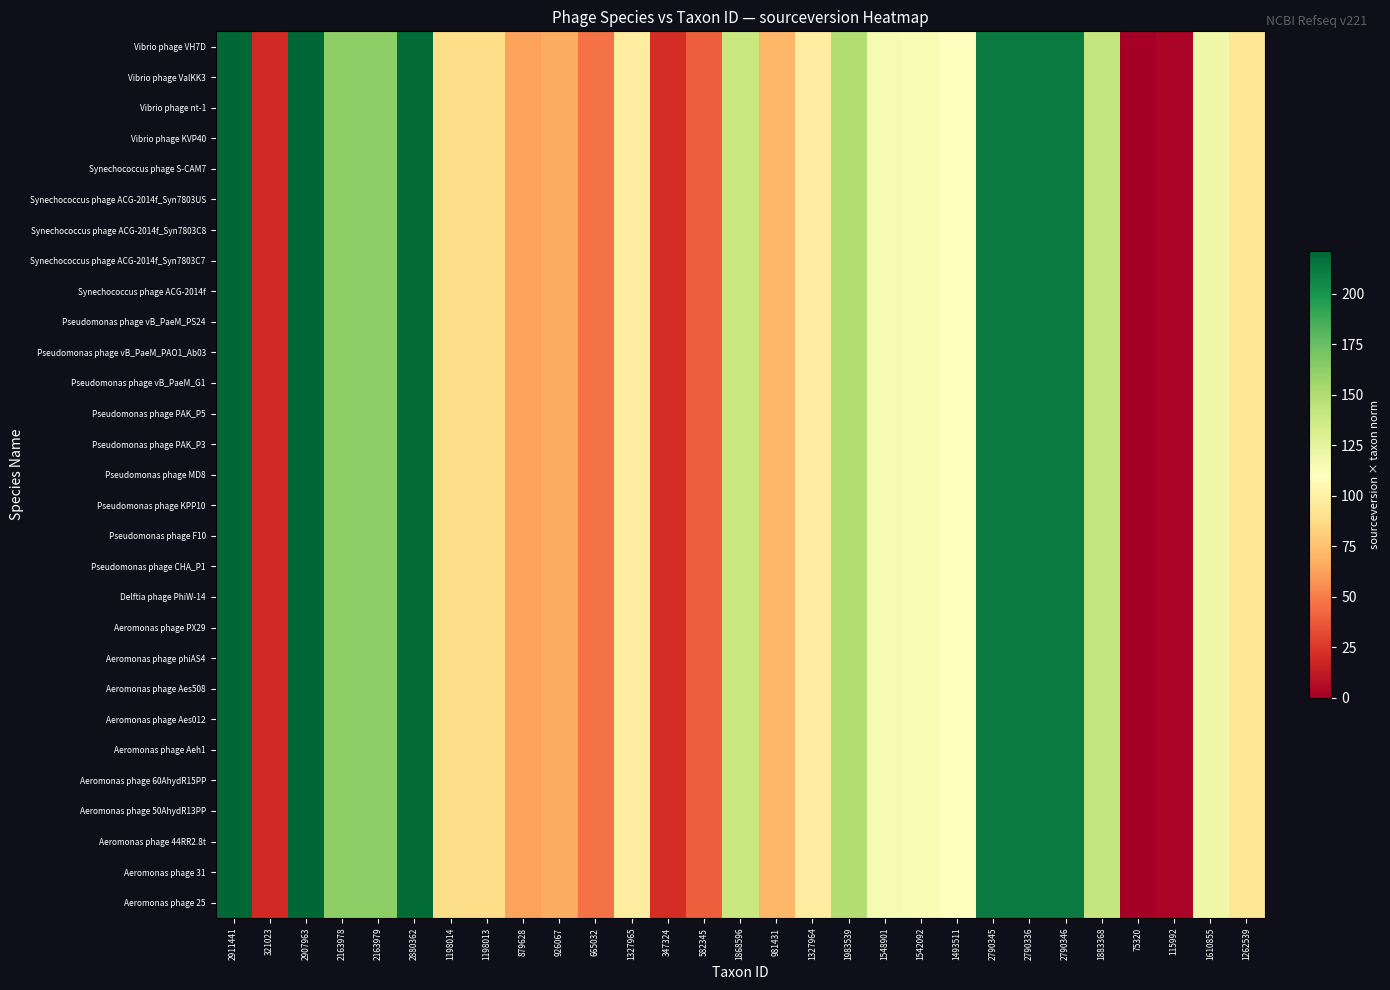

Reading left to right, list all the values displayed in this chart.

Aeromonas phage 25: 2911441=221.0	321023=19.1	2907963=220.7	2163978=162.8	2163979=162.8	2880362=218.6	1198014=87.5	1198013=87.5	879628=62.7	926067=66.3	665032=46.0	1327965=97.6	347324=21.2	582345=39.5	1868596=139.7	981431=70.6	1327964=97.6	1983539=148.7	1548901=114.8	1542092=114.3	1493511=110.5	2790345=211.6	2790336=211.6	2790346=211.6	1883368=140.9	75320=0.0	115992=3.2	1610855=119.7	1262539=92.5
Aeromonas phage 31: 2911441=221.0	321023=19.1	2907963=220.7	2163978=162.8	2163979=162.8	2880362=218.6	1198014=87.5	1198013=87.5	879628=62.7	926067=66.3	665032=46.0	1327965=97.6	347324=21.2	582345=39.5	1868596=139.7	981431=70.6	1327964=97.6	1983539=148.7	1548901=114.8	1542092=114.3	1493511=110.5	2790345=211.6	2790336=211.6	2790346=211.6	1883368=140.9	75320=0.0	115992=3.2	1610855=119.7	1262539=92.5
Aeromonas phage 44RR2.8t: 2911441=221.0	321023=19.1	2907963=220.7	2163978=162.8	2163979=162.8	2880362=218.6	1198014=87.5	1198013=87.5	879628=62.7	926067=66.3	665032=46.0	1327965=97.6	347324=21.2	582345=39.5	1868596=139.7	981431=70.6	1327964=97.6	1983539=148.7	1548901=114.8	1542092=114.3	1493511=110.5	2790345=211.6	2790336=211.6	2790346=211.6	1883368=140.9	75320=0.0	115992=3.2	1610855=119.7	1262539=92.5
Aeromonas phage 50AhydR13PP: 2911441=221.0	321023=19.1	2907963=220.7	2163978=162.8	2163979=162.8	2880362=218.6	1198014=87.5	1198013=87.5	879628=62.7	926067=66.3	665032=46.0	1327965=97.6	347324=21.2	582345=39.5	1868596=139.7	981431=70.6	1327964=97.6	1983539=148.7	1548901=114.8	1542092=114.3	1493511=110.5	2790345=211.6	2790336=211.6	2790346=211.6	1883368=140.9	75320=0.0	115992=3.2	1610855=119.7	1262539=92.5
Aeromonas phage 60AhydR15PP: 2911441=221.0	321023=19.1	2907963=220.7	2163978=162.8	2163979=162.8	2880362=218.6	1198014=87.5	1198013=87.5	879628=62.7	926067=66.3	665032=46.0	1327965=97.6	347324=21.2	582345=39.5	1868596=139.7	981431=70.6	1327964=97.6	1983539=148.7	1548901=114.8	1542092=114.3	1493511=110.5	2790345=211.6	2790336=211.6	2790346=211.6	1883368=140.9	75320=0.0	115992=3.2	1610855=119.7	1262539=92.5
Aeromonas phage Aeh1: 2911441=221.0	321023=19.1	2907963=220.7	2163978=162.8	2163979=162.8	2880362=218.6	1198014=87.5	1198013=87.5	879628=62.7	926067=66.3	665032=46.0	1327965=97.6	347324=21.2	582345=39.5	1868596=139.7	981431=70.6	1327964=97.6	1983539=148.7	1548901=114.8	1542092=114.3	1493511=110.5	2790345=211.6	2790336=211.6	2790346=211.6	1883368=140.9	75320=0.0	115992=3.2	1610855=119.7	1262539=92.5
Aeromonas phage Aes012: 2911441=221.0	321023=19.1	2907963=220.7	2163978=162.8	2163979=162.8	2880362=218.6	1198014=87.5	1198013=87.5	879628=62.7	926067=66.3	665032=46.0	1327965=97.6	347324=21.2	582345=39.5	1868596=139.7	981431=70.6	1327964=97.6	1983539=148.7	1548901=114.8	1542092=114.3	1493511=110.5	2790345=211.6	2790336=211.6	2790346=211.6	1883368=140.9	75320=0.0	115992=3.2	1610855=119.7	1262539=92.5
Aeromonas phage Aes508: 2911441=221.0	321023=19.1	2907963=220.7	2163978=162.8	2163979=162.8	2880362=218.6	1198014=87.5	1198013=87.5	879628=62.7	926067=66.3	665032=46.0	1327965=97.6	347324=21.2	582345=39.5	1868596=139.7	981431=70.6	1327964=97.6	1983539=148.7	1548901=114.8	1542092=114.3	1493511=110.5	2790345=211.6	2790336=211.6	2790346=211.6	1883368=140.9	75320=0.0	115992=3.2	1610855=119.7	1262539=92.5
Aeromonas phage phiAS4: 2911441=221.0	321023=19.1	2907963=220.7	2163978=162.8	2163979=162.8	2880362=218.6	1198014=87.5	1198013=87.5	879628=62.7	926067=66.3	665032=46.0	1327965=97.6	347324=21.2	582345=39.5	1868596=139.7	981431=70.6	1327964=97.6	1983539=148.7	1548901=114.8	1542092=114.3	1493511=110.5	2790345=211.6	2790336=211.6	2790346=211.6	1883368=140.9	75320=0.0	115992=3.2	1610855=119.7	1262539=92.5
Aeromonas phage PX29: 2911441=221.0	321023=19.1	2907963=220.7	2163978=162.8	2163979=162.8	2880362=218.6	1198014=87.5	1198013=87.5	879628=62.7	926067=66.3	665032=46.0	1327965=97.6	347324=21.2	582345=39.5	1868596=139.7	981431=70.6	1327964=97.6	1983539=148.7	1548901=114.8	1542092=114.3	1493511=110.5	2790345=211.6	2790336=211.6	2790346=211.6	1883368=140.9	75320=0.0	115992=3.2	1610855=119.7	1262539=92.5
Delftia phage PhiW-14: 2911441=221.0	321023=19.1	2907963=220.7	2163978=162.8	2163979=162.8	2880362=218.6	1198014=87.5	1198013=87.5	879628=62.7	926067=66.3	665032=46.0	1327965=97.6	347324=21.2	582345=39.5	1868596=139.7	981431=70.6	1327964=97.6	1983539=148.7	1548901=114.8	1542092=114.3	1493511=110.5	2790345=211.6	2790336=211.6	2790346=211.6	1883368=140.9	75320=0.0	115992=3.2	1610855=119.7	1262539=92.5
Pseudomonas phage CHA_P1: 2911441=221.0	321023=19.1	2907963=220.7	2163978=162.8	2163979=162.8	2880362=218.6	1198014=87.5	1198013=87.5	879628=62.7	926067=66.3	665032=46.0	1327965=97.6	347324=21.2	582345=39.5	1868596=139.7	981431=70.6	1327964=97.6	1983539=148.7	1548901=114.8	1542092=114.3	1493511=110.5	2790345=211.6	2790336=211.6	2790346=211.6	1883368=140.9	75320=0.0	115992=3.2	1610855=119.7	1262539=92.5
Pseudomonas phage F10: 2911441=221.0	321023=19.1	2907963=220.7	2163978=162.8	2163979=162.8	2880362=218.6	1198014=87.5	1198013=87.5	879628=62.7	926067=66.3	665032=46.0	1327965=97.6	347324=21.2	582345=39.5	1868596=139.7	981431=70.6	1327964=97.6	1983539=148.7	1548901=114.8	1542092=114.3	1493511=110.5	2790345=211.6	2790336=211.6	2790346=211.6	1883368=140.9	75320=0.0	115992=3.2	1610855=119.7	1262539=92.5
Pseudomonas phage KPP10: 2911441=221.0	321023=19.1	2907963=220.7	2163978=162.8	2163979=162.8	2880362=218.6	1198014=87.5	1198013=87.5	879628=62.7	926067=66.3	665032=46.0	1327965=97.6	347324=21.2	582345=39.5	1868596=139.7	981431=70.6	1327964=97.6	1983539=148.7	1548901=114.8	1542092=114.3	1493511=110.5	2790345=211.6	2790336=211.6	2790346=211.6	1883368=140.9	75320=0.0	115992=3.2	1610855=119.7	1262539=92.5
Pseudomonas phage MD8: 2911441=221.0	321023=19.1	2907963=220.7	2163978=162.8	2163979=162.8	2880362=218.6	1198014=87.5	1198013=87.5	879628=62.7	926067=66.3	665032=46.0	1327965=97.6	347324=21.2	582345=39.5	1868596=139.7	981431=70.6	1327964=97.6	1983539=148.7	1548901=114.8	1542092=114.3	1493511=110.5	2790345=211.6	2790336=211.6	2790346=211.6	1883368=140.9	75320=0.0	115992=3.2	1610855=119.7	1262539=92.5
Pseudomonas phage PAK_P3: 2911441=221.0	321023=19.1	2907963=220.7	2163978=162.8	2163979=162.8	2880362=218.6	1198014=87.5	1198013=87.5	879628=62.7	926067=66.3	665032=46.0	1327965=97.6	347324=21.2	582345=39.5	1868596=139.7	981431=70.6	1327964=97.6	1983539=148.7	1548901=114.8	1542092=114.3	1493511=110.5	2790345=211.6	2790336=211.6	2790346=211.6	1883368=140.9	75320=0.0	115992=3.2	1610855=119.7	1262539=92.5
Pseudomonas phage PAK_P5: 2911441=221.0	321023=19.1	2907963=220.7	2163978=162.8	2163979=162.8	2880362=218.6	1198014=87.5	1198013=87.5	879628=62.7	926067=66.3	665032=46.0	1327965=97.6	347324=21.2	582345=39.5	1868596=139.7	981431=70.6	1327964=97.6	1983539=148.7	1548901=114.8	1542092=114.3	1493511=110.5	2790345=211.6	2790336=211.6	2790346=211.6	1883368=140.9	75320=0.0	115992=3.2	1610855=119.7	1262539=92.5
Pseudomonas phage vB_PaeM_G1: 2911441=221.0	321023=19.1	2907963=220.7	2163978=162.8	2163979=162.8	2880362=218.6	1198014=87.5	1198013=87.5	879628=62.7	926067=66.3	665032=46.0	1327965=97.6	347324=21.2	582345=39.5	1868596=139.7	981431=70.6	1327964=97.6	1983539=148.7	1548901=114.8	1542092=114.3	1493511=110.5	2790345=211.6	2790336=211.6	2790346=211.6	1883368=140.9	75320=0.0	115992=3.2	1610855=119.7	1262539=92.5
Pseudomonas phage vB_PaeM_PAO1_Ab03: 2911441=221.0	321023=19.1	2907963=220.7	2163978=162.8	2163979=162.8	2880362=218.6	1198014=87.5	1198013=87.5	879628=62.7	926067=66.3	665032=46.0	1327965=97.6	347324=21.2	582345=39.5	1868596=139.7	981431=70.6	1327964=97.6	1983539=148.7	1548901=114.8	1542092=114.3	1493511=110.5	2790345=211.6	2790336=211.6	2790346=211.6	1883368=140.9	75320=0.0	115992=3.2	1610855=119.7	1262539=92.5
Pseudomonas phage vB_PaeM_PS24: 2911441=221.0	321023=19.1	2907963=220.7	2163978=162.8	2163979=162.8	2880362=218.6	1198014=87.5	1198013=87.5	879628=62.7	926067=66.3	665032=46.0	1327965=97.6	347324=21.2	582345=39.5	1868596=139.7	981431=70.6	1327964=97.6	1983539=148.7	1548901=114.8	1542092=114.3	1493511=110.5	2790345=211.6	2790336=211.6	2790346=211.6	1883368=140.9	75320=0.0	115992=3.2	1610855=119.7	1262539=92.5
Synechococcus phage ACG-2014f: 2911441=221.0	321023=19.1	2907963=220.7	2163978=162.8	2163979=162.8	2880362=218.6	1198014=87.5	1198013=87.5	879628=62.7	926067=66.3	665032=46.0	1327965=97.6	347324=21.2	582345=39.5	1868596=139.7	981431=70.6	1327964=97.6	1983539=148.7	1548901=114.8	1542092=114.3	1493511=110.5	2790345=211.6	2790336=211.6	2790346=211.6	1883368=140.9	75320=0.0	115992=3.2	1610855=119.7	1262539=92.5
Synechococcus phage ACG-2014f_Syn7803C7: 2911441=221.0	321023=19.1	2907963=220.7	2163978=162.8	2163979=162.8	2880362=218.6	1198014=87.5	1198013=87.5	879628=62.7	926067=66.3	665032=46.0	1327965=97.6	347324=21.2	582345=39.5	1868596=139.7	981431=70.6	1327964=97.6	1983539=148.7	1548901=114.8	1542092=114.3	1493511=110.5	2790345=211.6	2790336=211.6	2790346=211.6	1883368=140.9	75320=0.0	115992=3.2	1610855=119.7	1262539=92.5
Synechococcus phage ACG-2014f_Syn7803C8: 2911441=221.0	321023=19.1	2907963=220.7	2163978=162.8	2163979=162.8	2880362=218.6	1198014=87.5	1198013=87.5	879628=62.7	926067=66.3	665032=46.0	1327965=97.6	347324=21.2	582345=39.5	1868596=139.7	981431=70.6	1327964=97.6	1983539=148.7	1548901=114.8	1542092=114.3	1493511=110.5	2790345=211.6	2790336=211.6	2790346=211.6	1883368=140.9	75320=0.0	115992=3.2	1610855=119.7	1262539=92.5
Synechococcus phage ACG-2014f_Syn7803US: 2911441=221.0	321023=19.1	2907963=220.7	2163978=162.8	2163979=162.8	2880362=218.6	1198014=87.5	1198013=87.5	879628=62.7	926067=66.3	665032=46.0	1327965=97.6	347324=21.2	582345=39.5	1868596=139.7	981431=70.6	1327964=97.6	1983539=148.7	1548901=114.8	1542092=114.3	1493511=110.5	2790345=211.6	2790336=211.6	2790346=211.6	1883368=140.9	75320=0.0	115992=3.2	1610855=119.7	1262539=92.5
Synechococcus phage S-CAM7: 2911441=221.0	321023=19.1	2907963=220.7	2163978=162.8	2163979=162.8	2880362=218.6	1198014=87.5	1198013=87.5	879628=62.7	926067=66.3	665032=46.0	1327965=97.6	347324=21.2	582345=39.5	1868596=139.7	981431=70.6	1327964=97.6	1983539=148.7	1548901=114.8	1542092=114.3	1493511=110.5	2790345=211.6	2790336=211.6	2790346=211.6	1883368=140.9	75320=0.0	115992=3.2	1610855=119.7	1262539=92.5
Vibrio phage KVP40: 2911441=221.0	321023=19.1	2907963=220.7	2163978=162.8	2163979=162.8	2880362=218.6	1198014=87.5	1198013=87.5	879628=62.7	926067=66.3	665032=46.0	1327965=97.6	347324=21.2	582345=39.5	1868596=139.7	981431=70.6	1327964=97.6	1983539=148.7	1548901=114.8	1542092=114.3	1493511=110.5	2790345=211.6	2790336=211.6	2790346=211.6	1883368=140.9	75320=0.0	115992=3.2	1610855=119.7	1262539=92.5
Vibrio phage nt-1: 2911441=221.0	321023=19.1	2907963=220.7	2163978=162.8	2163979=162.8	2880362=218.6	1198014=87.5	1198013=87.5	879628=62.7	926067=66.3	665032=46.0	1327965=97.6	347324=21.2	582345=39.5	1868596=139.7	981431=70.6	1327964=97.6	1983539=148.7	1548901=114.8	1542092=114.3	1493511=110.5	2790345=211.6	2790336=211.6	2790346=211.6	1883368=140.9	75320=0.0	115992=3.2	1610855=119.7	1262539=92.5
Vibrio phage ValKK3: 2911441=221.0	321023=19.1	2907963=220.7	2163978=162.8	2163979=162.8	2880362=218.6	1198014=87.5	1198013=87.5	879628=62.7	926067=66.3	665032=46.0	1327965=97.6	347324=21.2	582345=39.5	1868596=139.7	981431=70.6	1327964=97.6	1983539=148.7	1548901=114.8	1542092=114.3	1493511=110.5	2790345=211.6	2790336=211.6	2790346=211.6	1883368=140.9	75320=0.0	115992=3.2	1610855=119.7	1262539=92.5
Vibrio phage VH7D: 2911441=221.0	321023=19.1	2907963=220.7	2163978=162.8	2163979=162.8	2880362=218.6	1198014=87.5	1198013=87.5	879628=62.7	926067=66.3	665032=46.0	1327965=97.6	347324=21.2	582345=39.5	1868596=139.7	981431=70.6	1327964=97.6	1983539=148.7	1548901=114.8	1542092=114.3	1493511=110.5	2790345=211.6	2790336=211.6	2790346=211.6	1883368=140.9	75320=0.0	115992=3.2	1610855=119.7	1262539=92.5